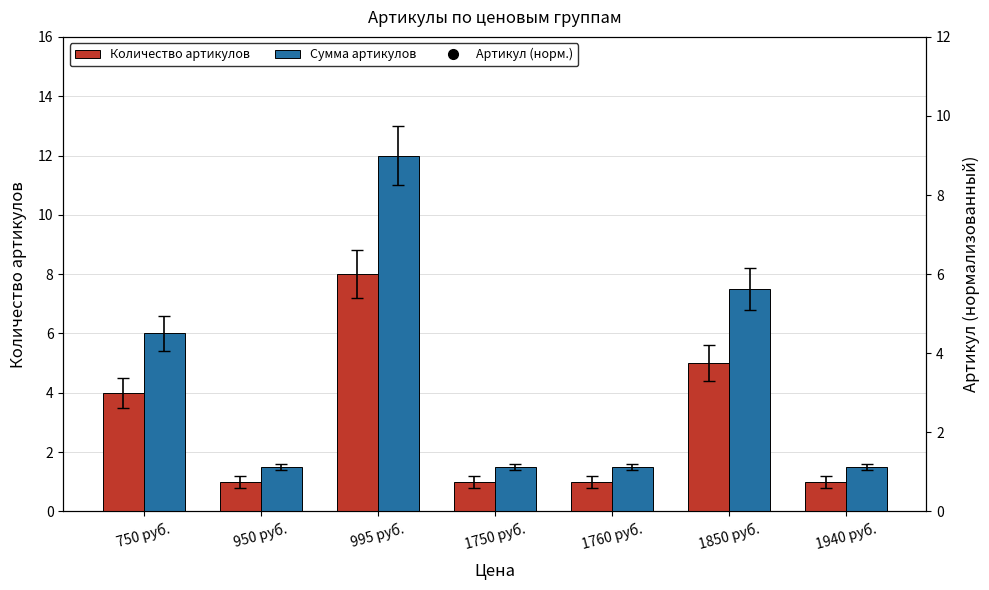

What are all the series names shown in the legend?

Количество артикулов, Сумма артикулов, Артикул (норм.)